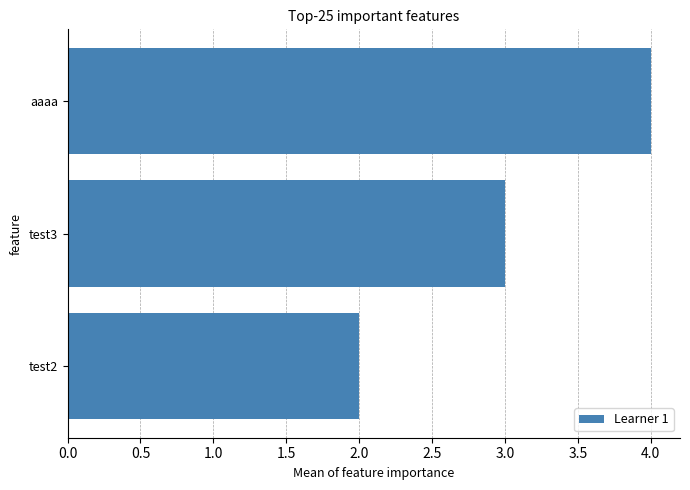

How many bars are there in total?

3